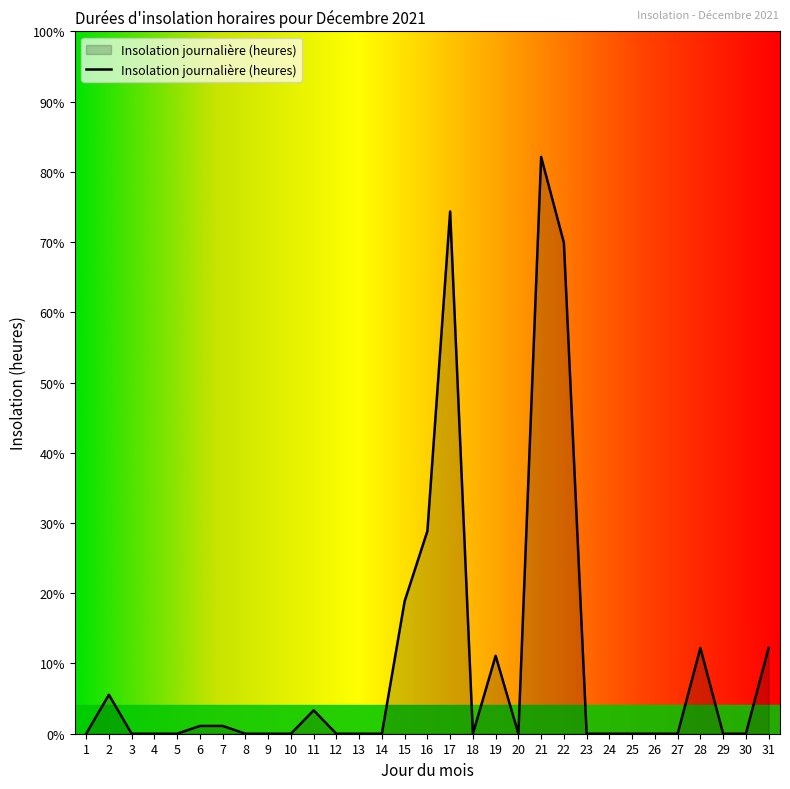

Does the chart have visible grid lines?

No